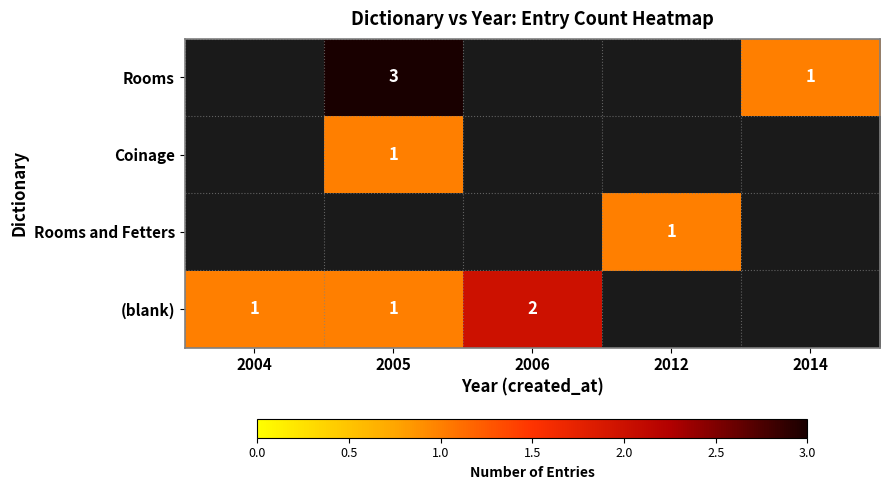

What is the smallest value displayed?

1.0